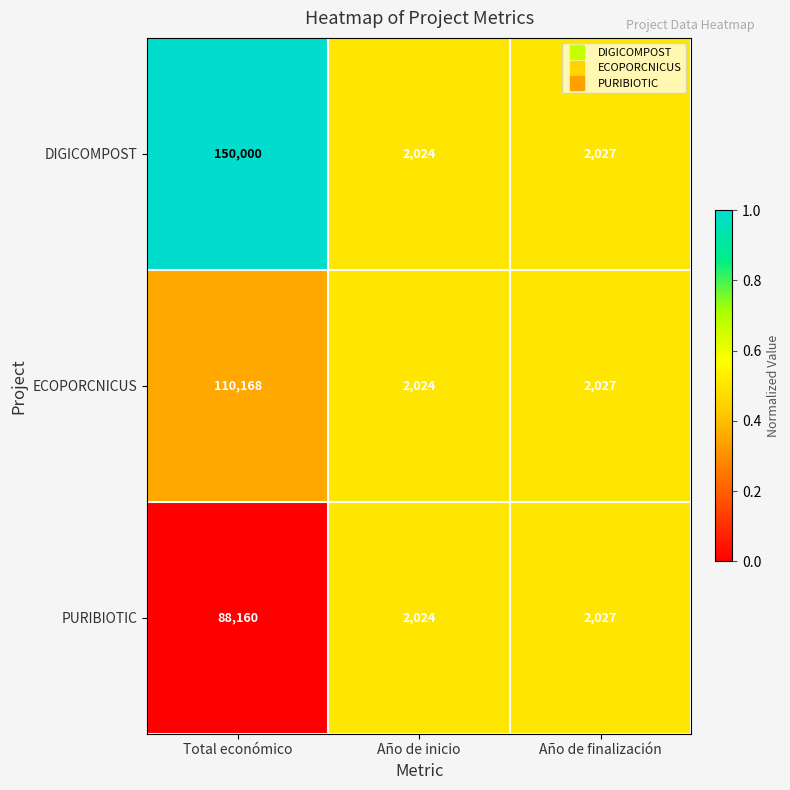

Reading left to right, extract all data points from this chart.

DIGICOMPOST: 150000	2024	2027
ECOPORCNICUS: 110168	2024	2027
PURIBIOTIC: 88160	2024	2027